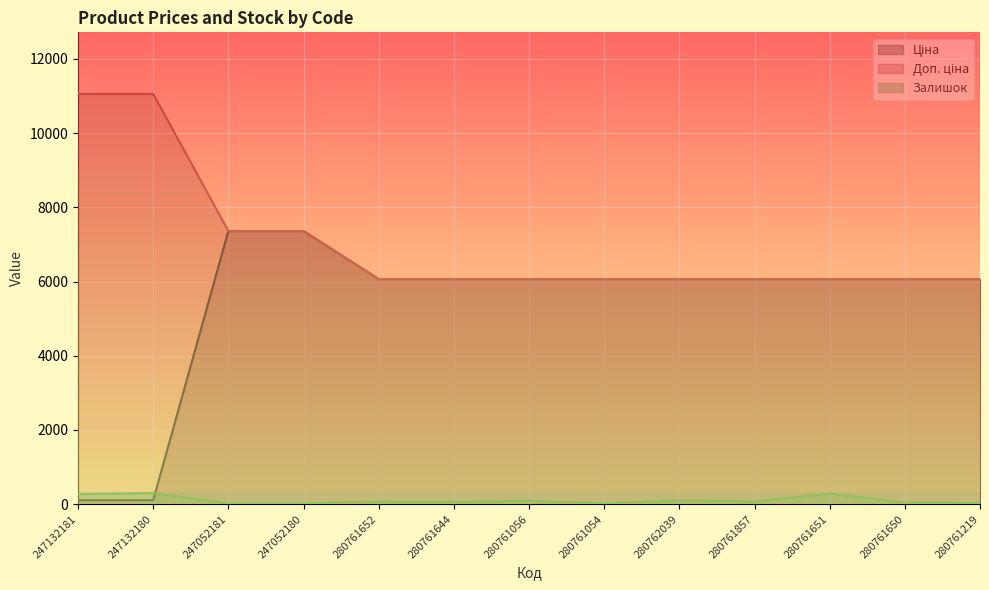

Reading right to left, what are all the values shown in this chart?

Ціна: 6067.2	6067.2	6067.2	6067.2	6067.2	6067.2	6067.2	6067.2	6067.2	7360.2	7360.2	110.5	110.5
Доп. ціна: 6067.2	6067.2	6067.2	6067.2	6067.2	6067.2	6067.2	6067.2	6067.2	7360.2	7360.2	11055.0	11055.0
Залишок: 32.0	41.0	288.0	77.0	106.0	21.0	92.0	63.0	73.0	20.0	20.0	300.0	270.0